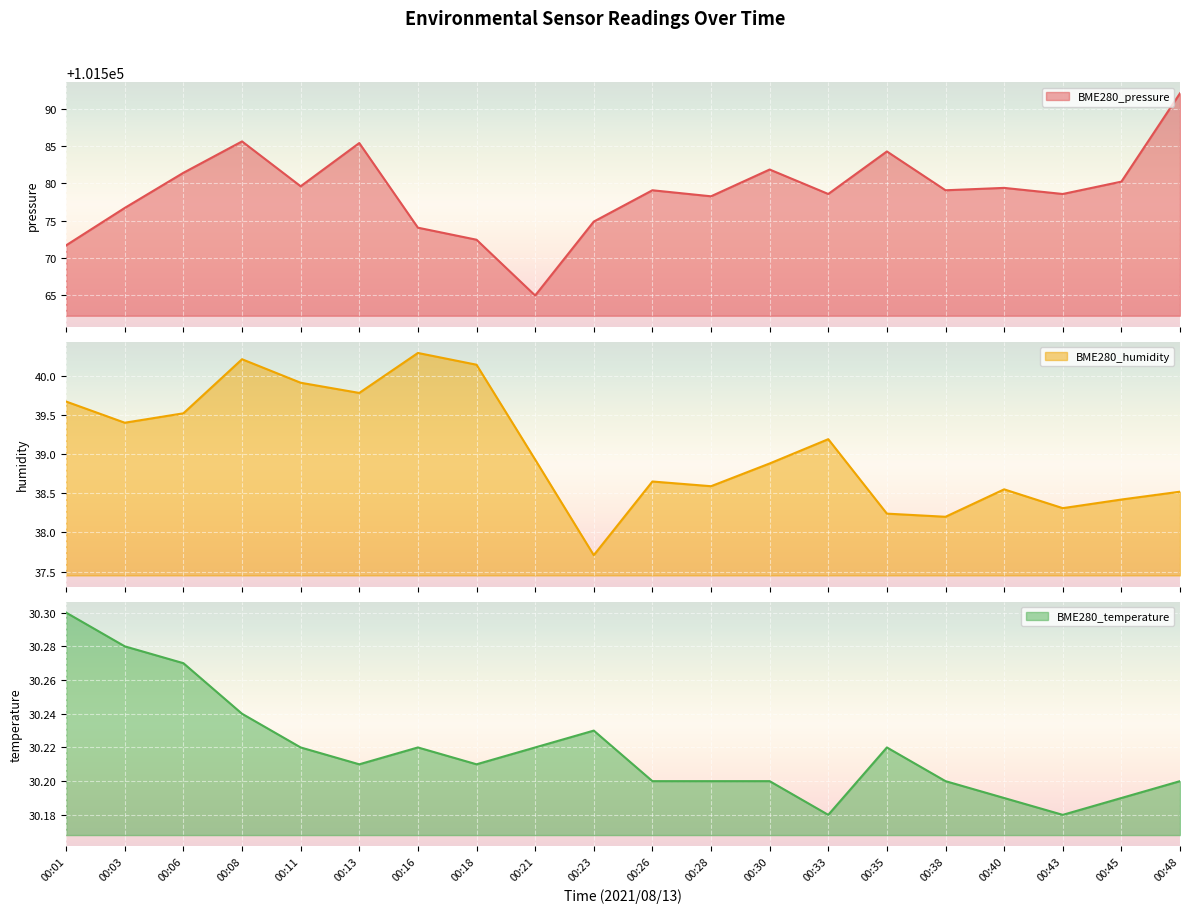

What is the smallest value displayed?

30.2